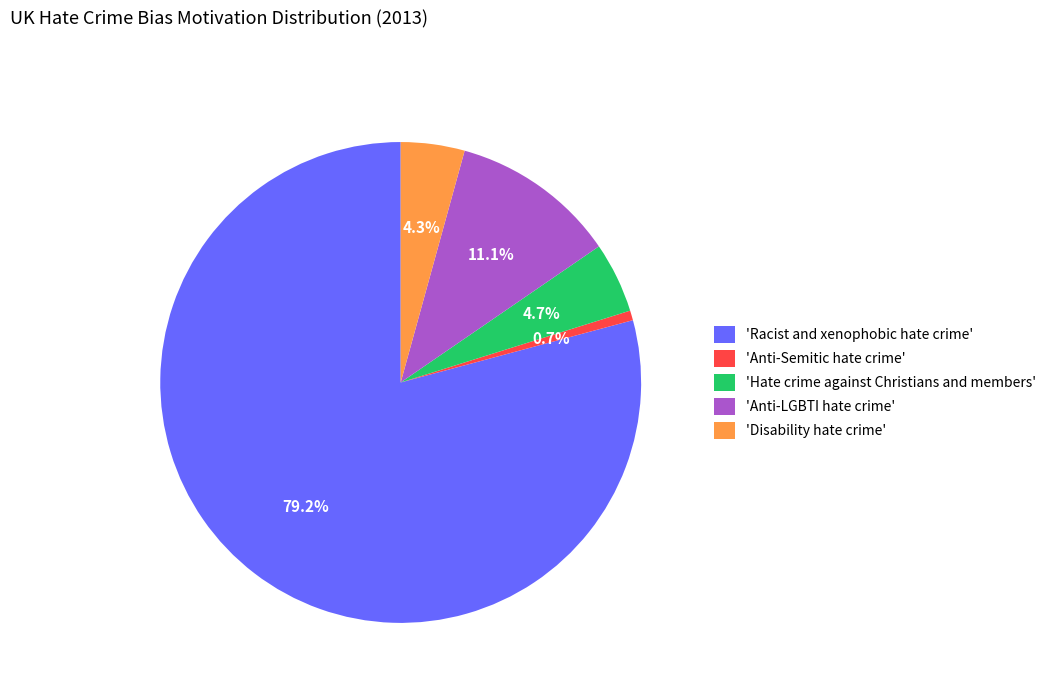

What is the smallest slice in the pie chart?

'Anti-Semitic hate crime'